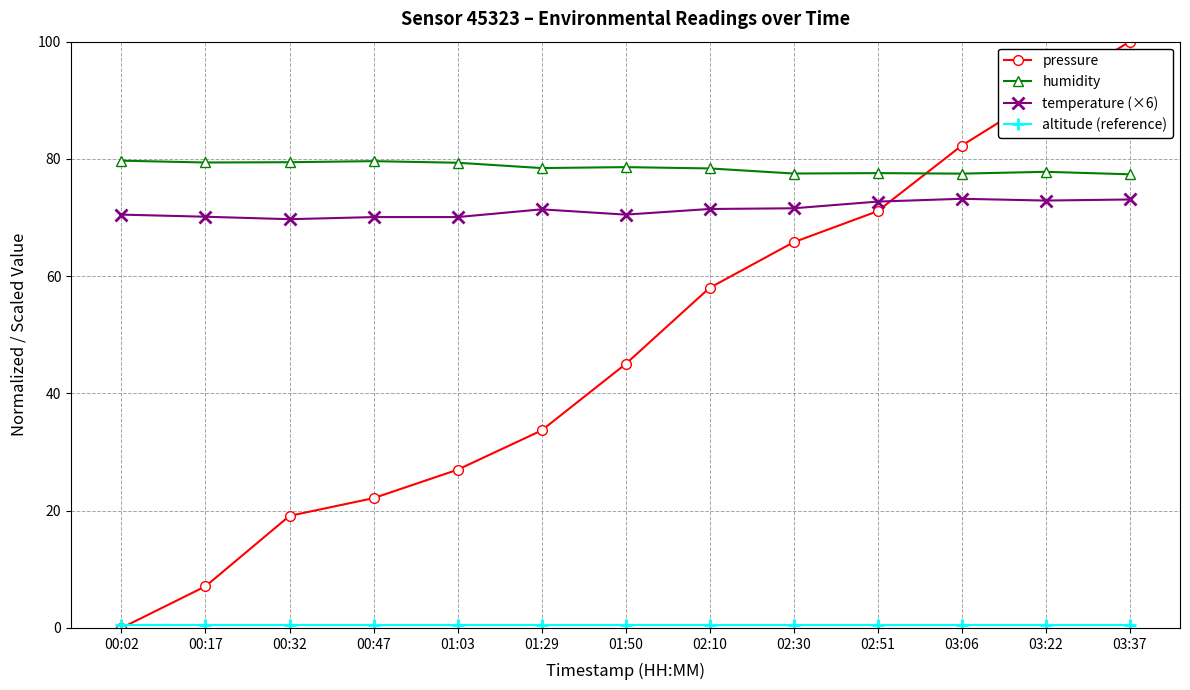

What is the approximate value of humidity at 02:10?

78.4